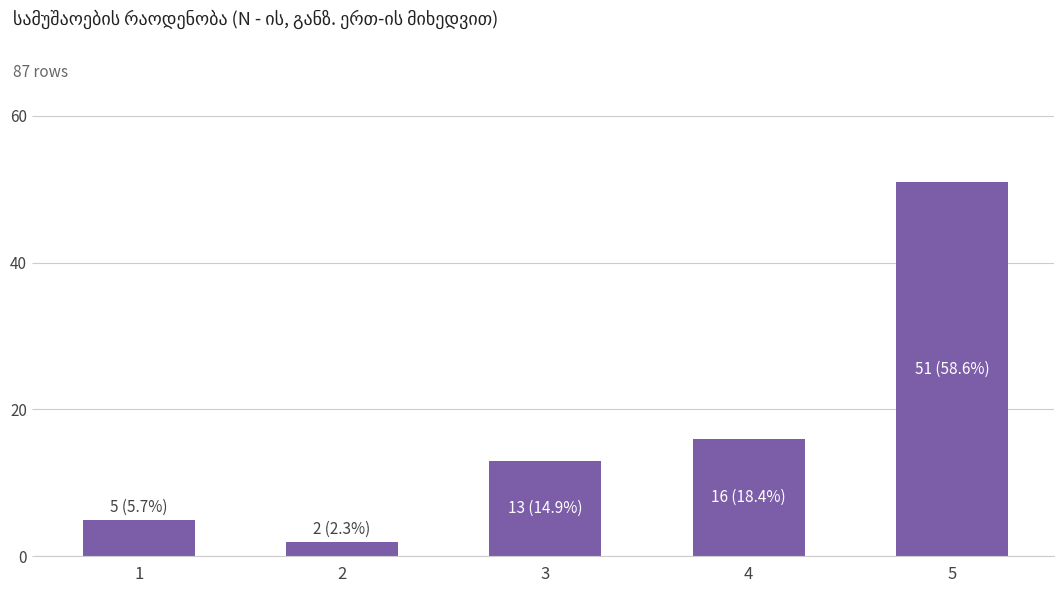

Rank the categories by value from lowest to highest.

2, 1, 3, 4, 5